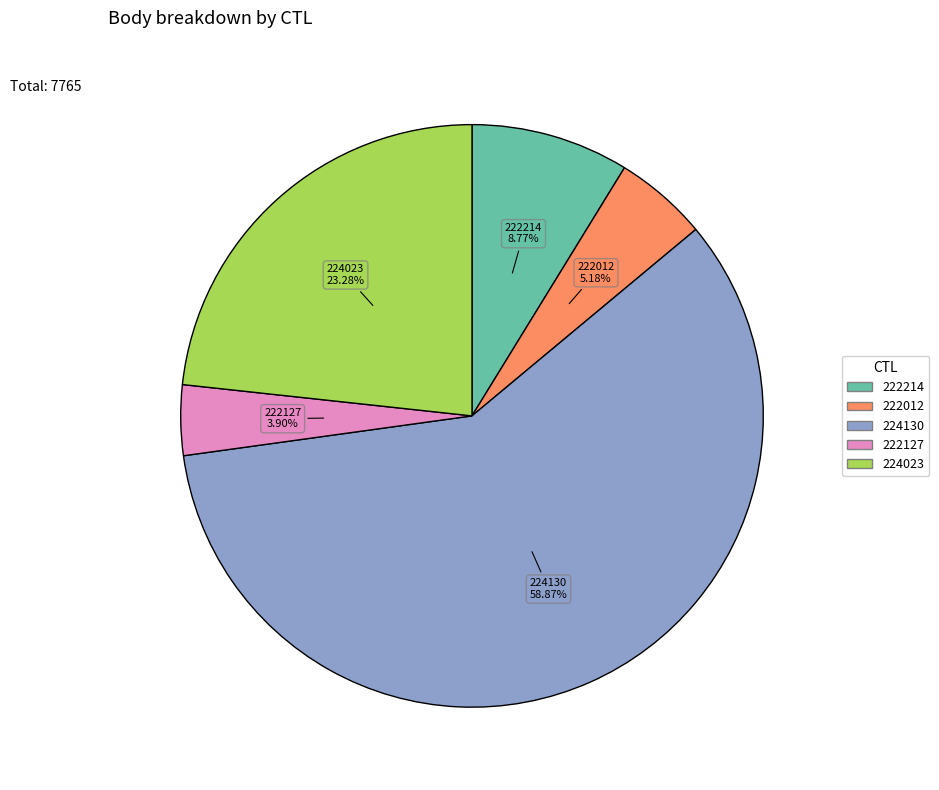

To the nearest percent, what is the difference between the 224023 and 222127 slice percentages?

19%